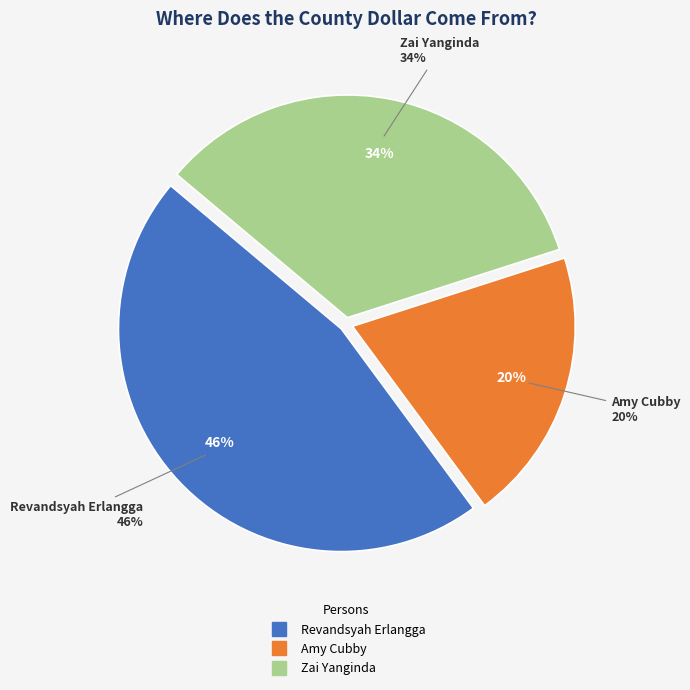

What percentage is NOT represented by Zai Yanginda?

66.1%